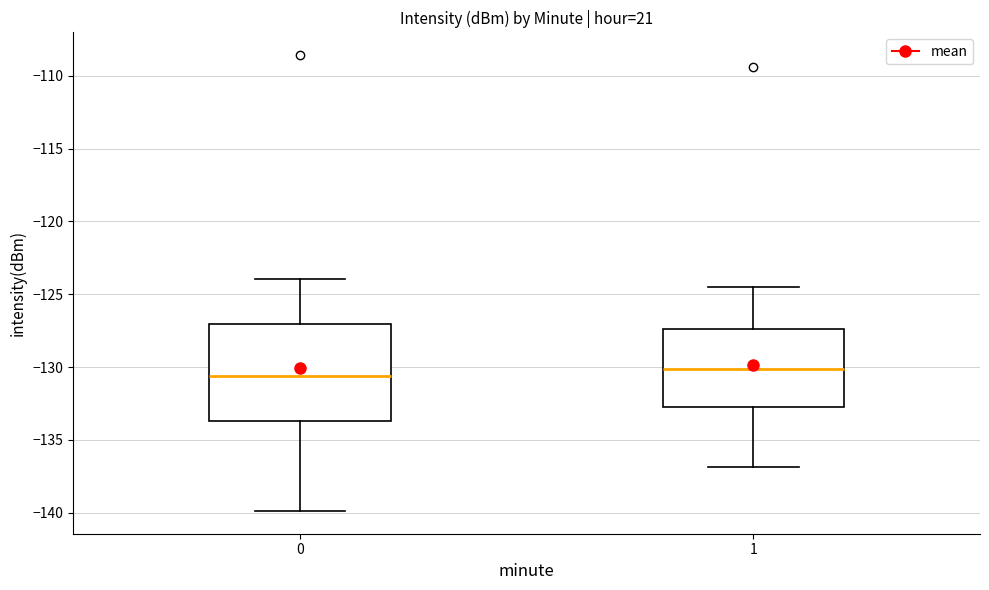

Which box is the tallest, from its lower edge to its upper edge?

0